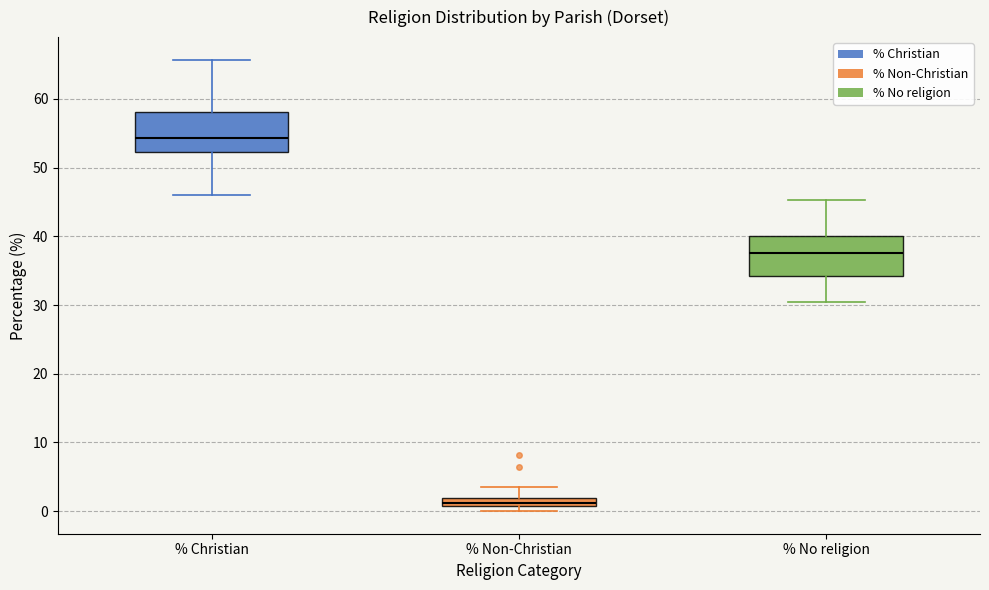

Where is the lower edge of the box for % Non-Christian on the y-axis? The values are not printed on the chart, so give them approximately, as read against the axis.

1